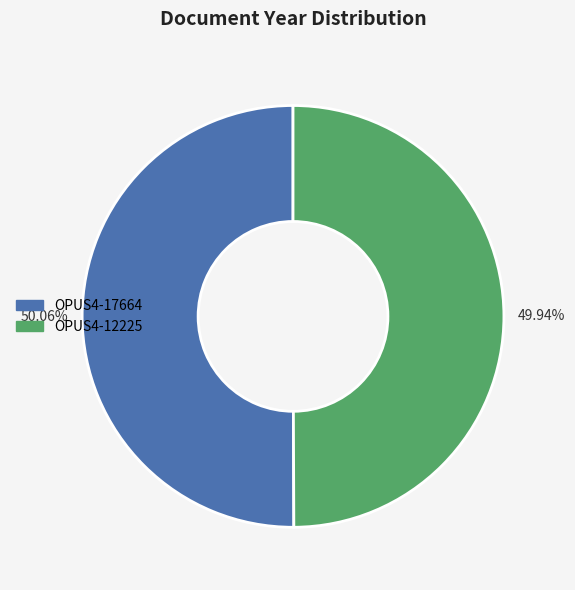

How many slices are in this pie chart?

2